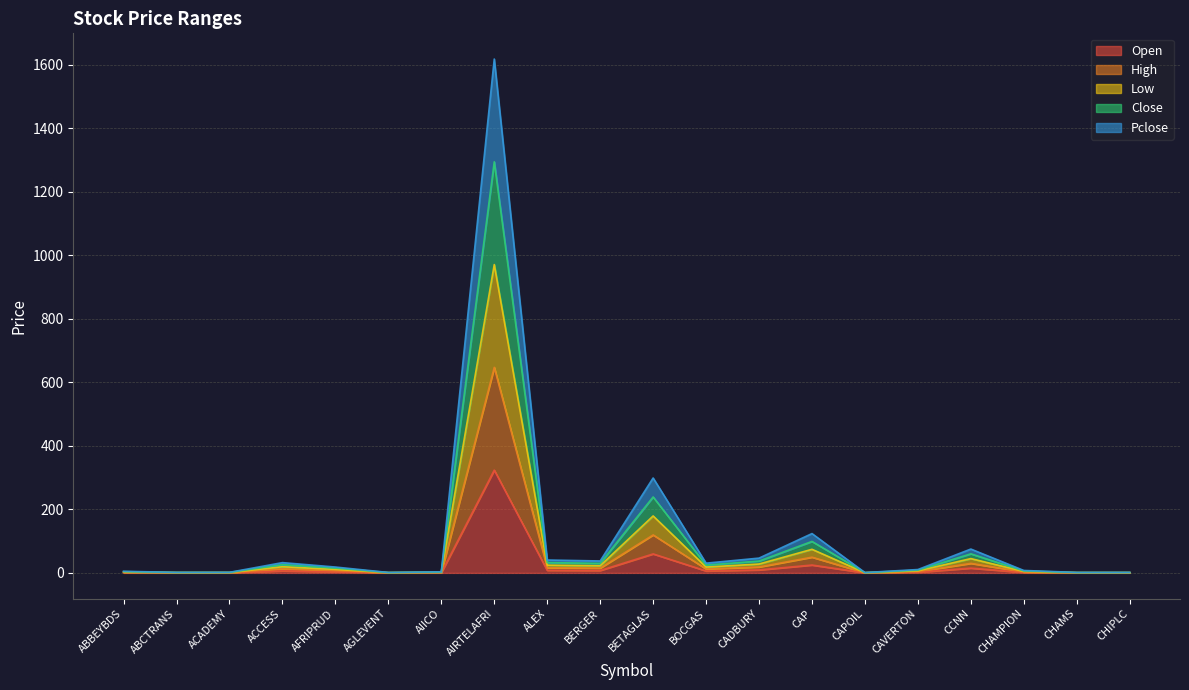

At how many categories does at least one series exceed 3?

14